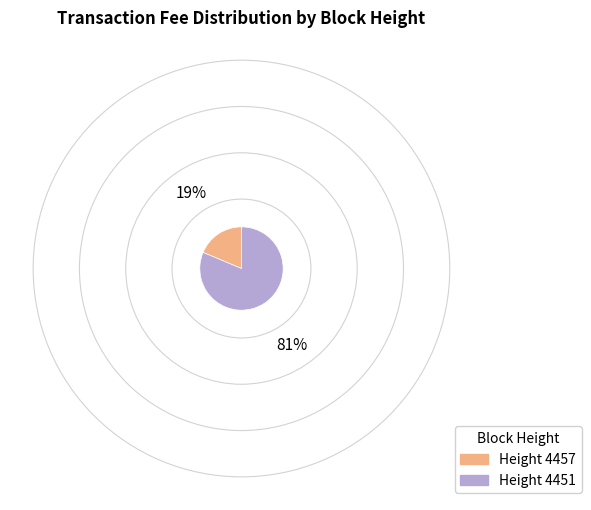

Is there a majority slice in this chart?

Yes